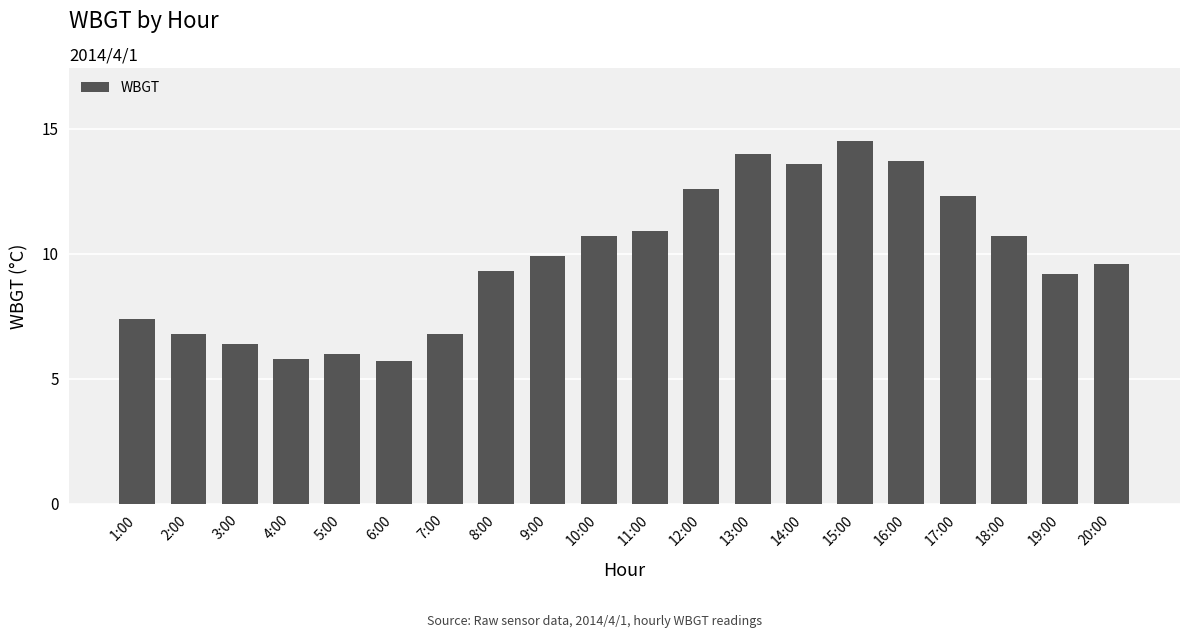

Does the chart contain stacked bars?

No